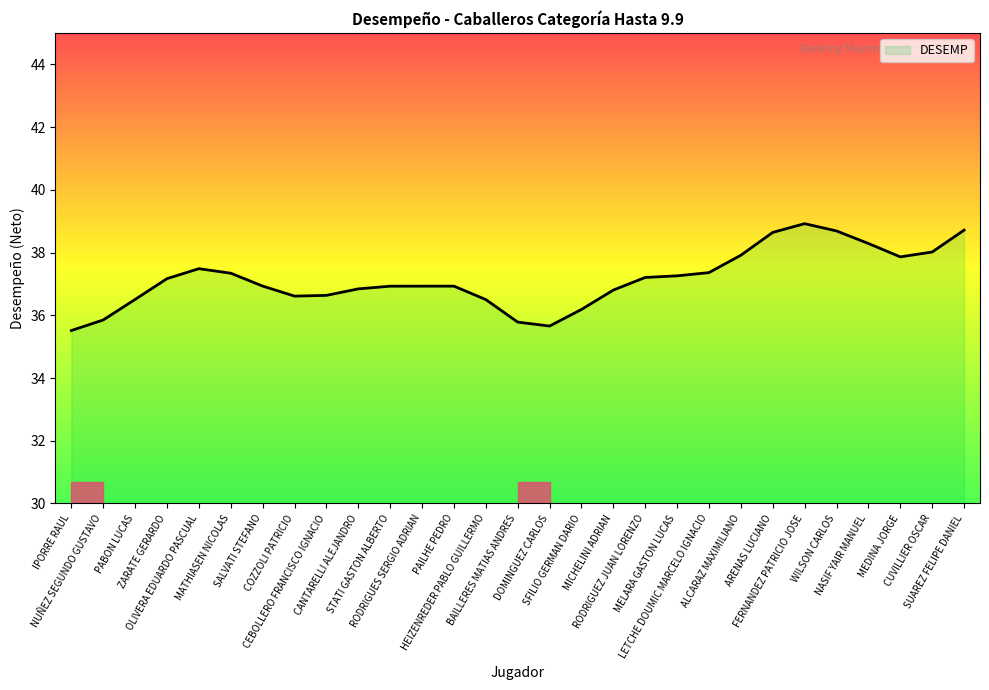

Count the number of data series in this chart.

1